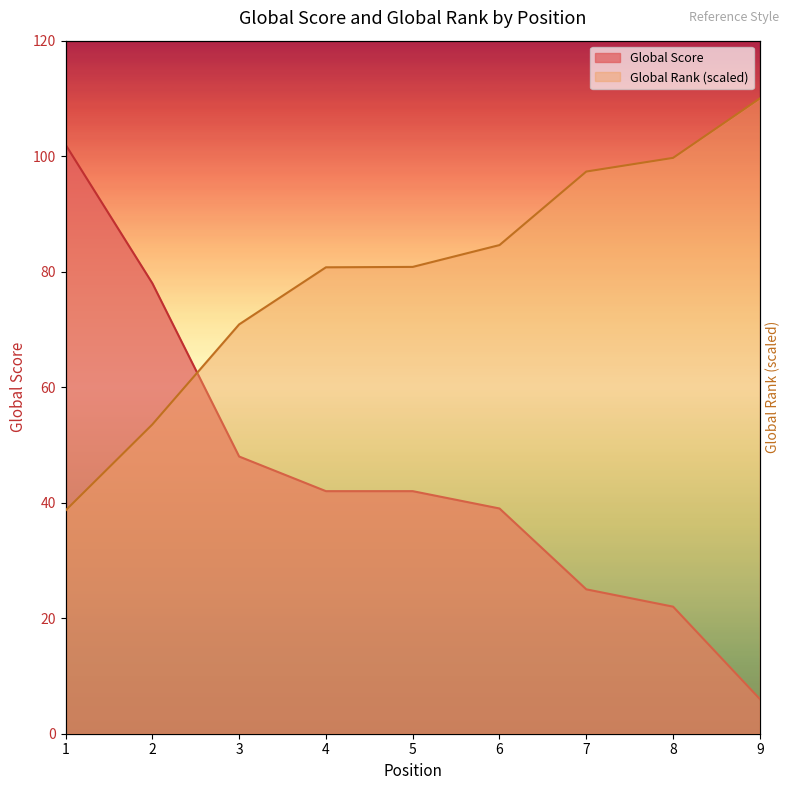

What is the sum of the Global Rank values at 7 and 9?

207.3